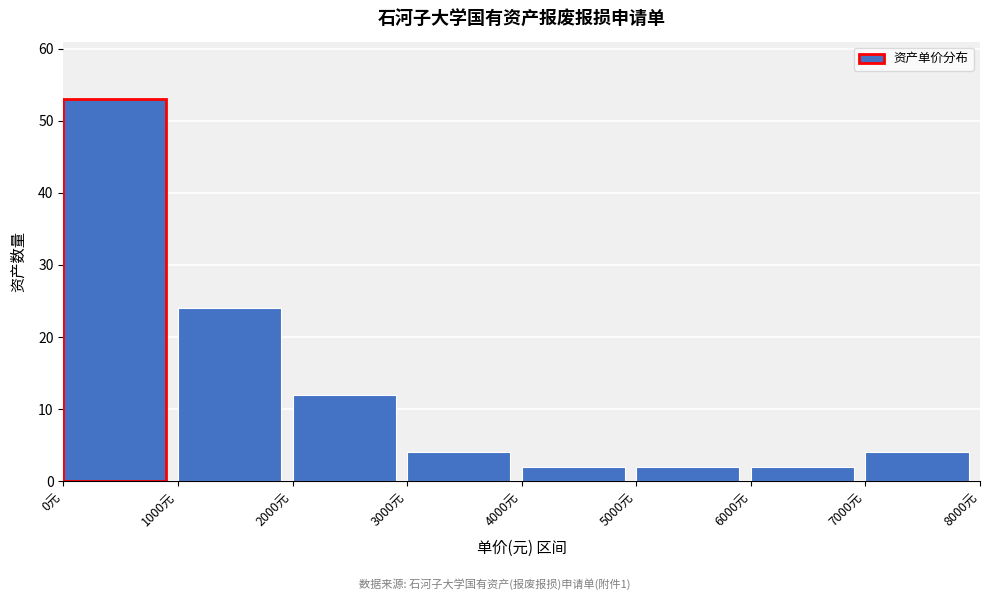

Reading left to right, list every bar in this chart as the range it spans on the x-axis followed by its height. The values are not printed on the chart, so give them approximately, as read against the axis.

0 to 1000: 53
1000 to 2000: 24
2000 to 3000: 12
3000 to 4000: 4
4000 to 5000: 2
5000 to 6000: 2
6000 to 7000: 2
7000 to 8000: 4